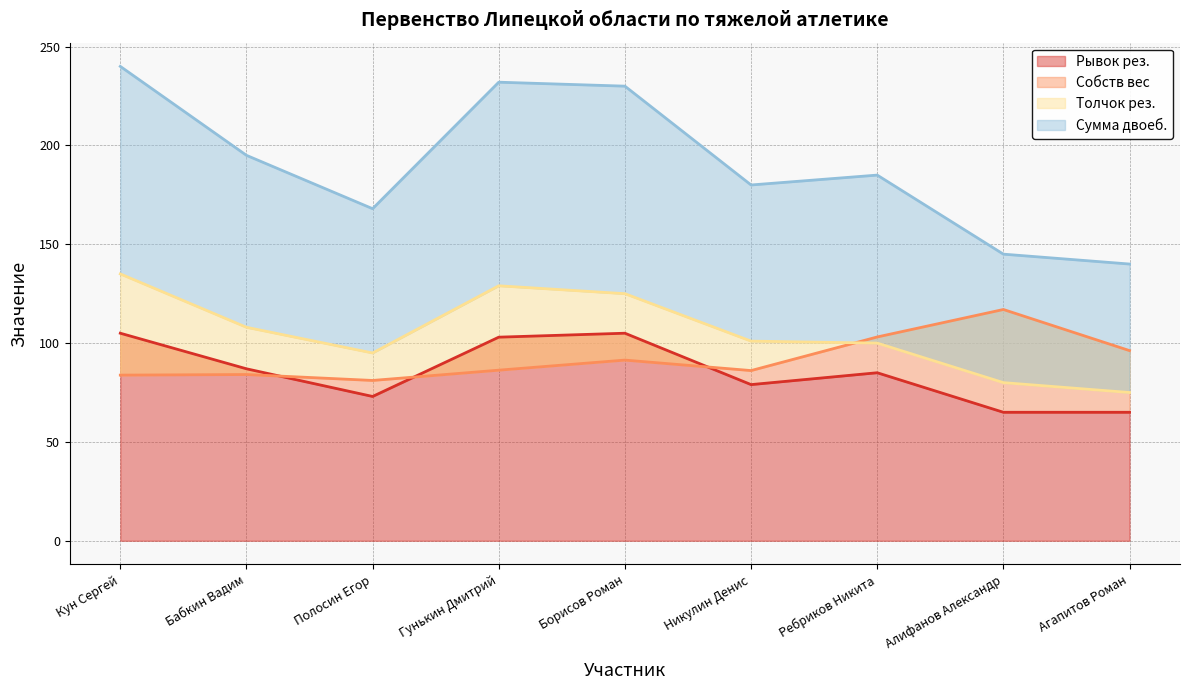

Reading left to right, transcribe all the data shown in this chart.

Собств вес: Кун Сергей=83.8	Бабкин Вадим=84.1	Полосин Егор=81.1	Гунькин Дмитрий=86.3	Борисов Роман=91.4	Никулин Денис=86.1	Ребриков Никита=103.1	Алифанов Александр=117.0	Агапитов Роман=96.2
Рывок рез.: Кун Сергей=105.0	Бабкин Вадим=87.0	Полосин Егор=73.0	Гунькин Дмитрий=103.0	Борисов Роман=105.0	Никулин Денис=79.0	Ребриков Никита=85.0	Алифанов Александр=65.0	Агапитов Роман=65.0
Толчок рез.: Кун Сергей=135.0	Бабкин Вадим=108.0	Полосин Егор=95.0	Гунькин Дмитрий=129.0	Борисов Роман=125.0	Никулин Денис=101.0	Ребриков Никита=100.0	Алифанов Александр=80.0	Агапитов Роман=75.0
Сумма двоеб.: Кун Сергей=240.0	Бабкин Вадим=195.0	Полосин Егор=168.0	Гунькин Дмитрий=232.0	Борисов Роман=230.0	Никулин Денис=180.0	Ребриков Никита=185.0	Алифанов Александр=145.0	Агапитов Роман=140.0